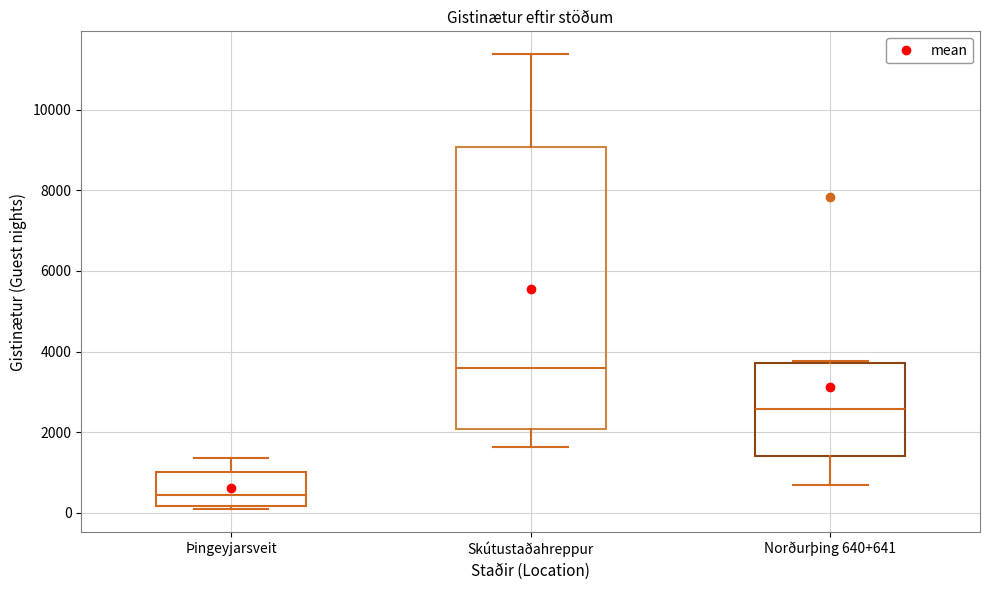

Which box's median line is the highest?

Skútustaðahreppur